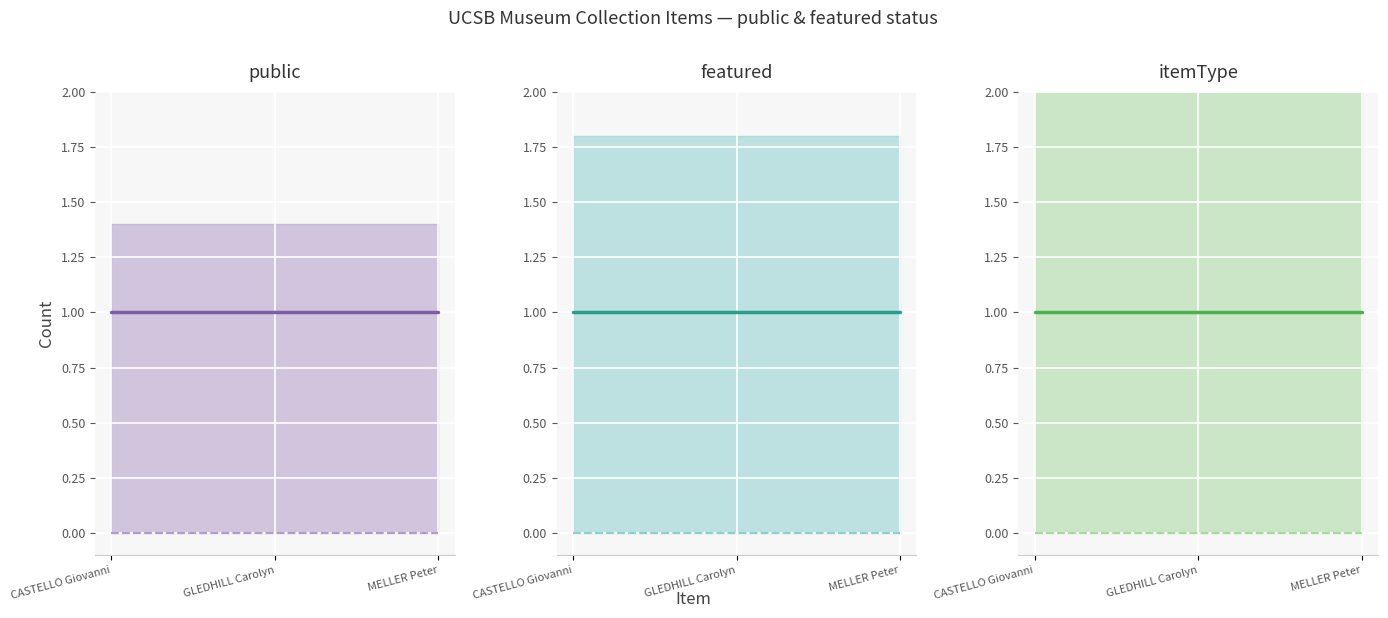

Is it true that public equals 1 at MELLER Peter?

False